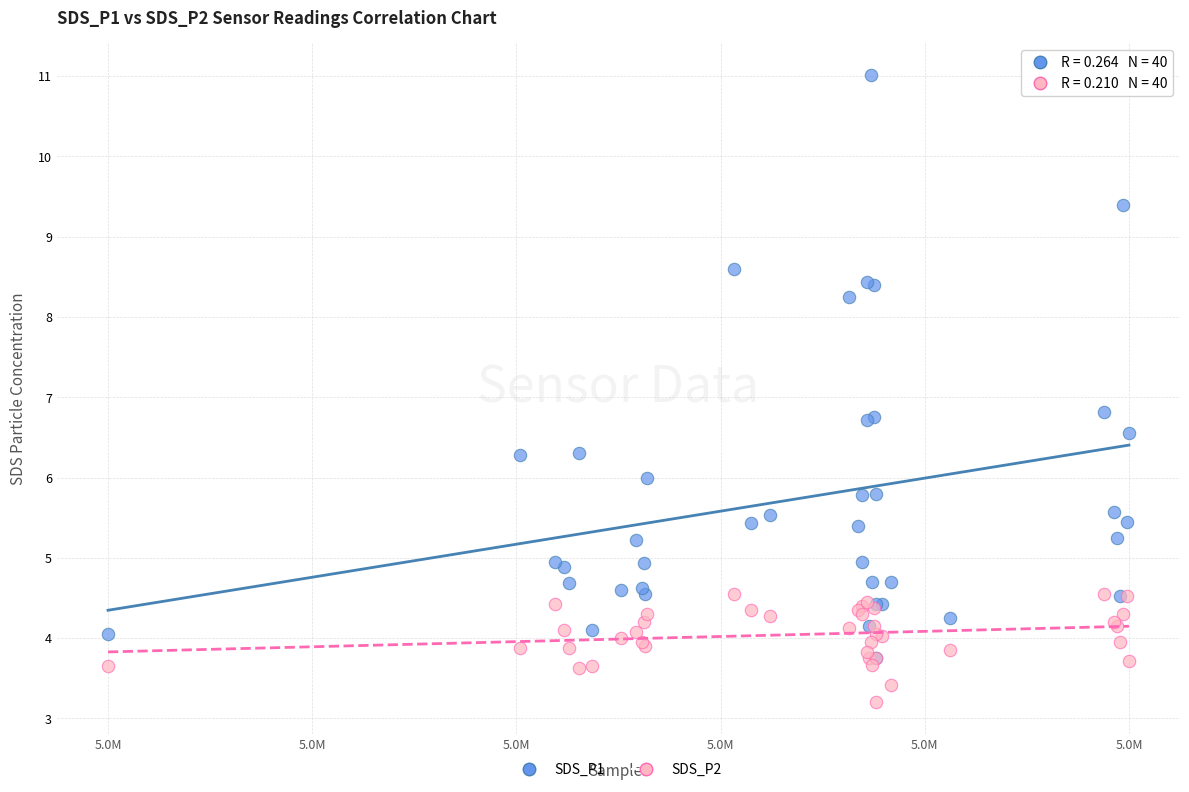

Which series has the widest spread of Y values?

SDS_P1